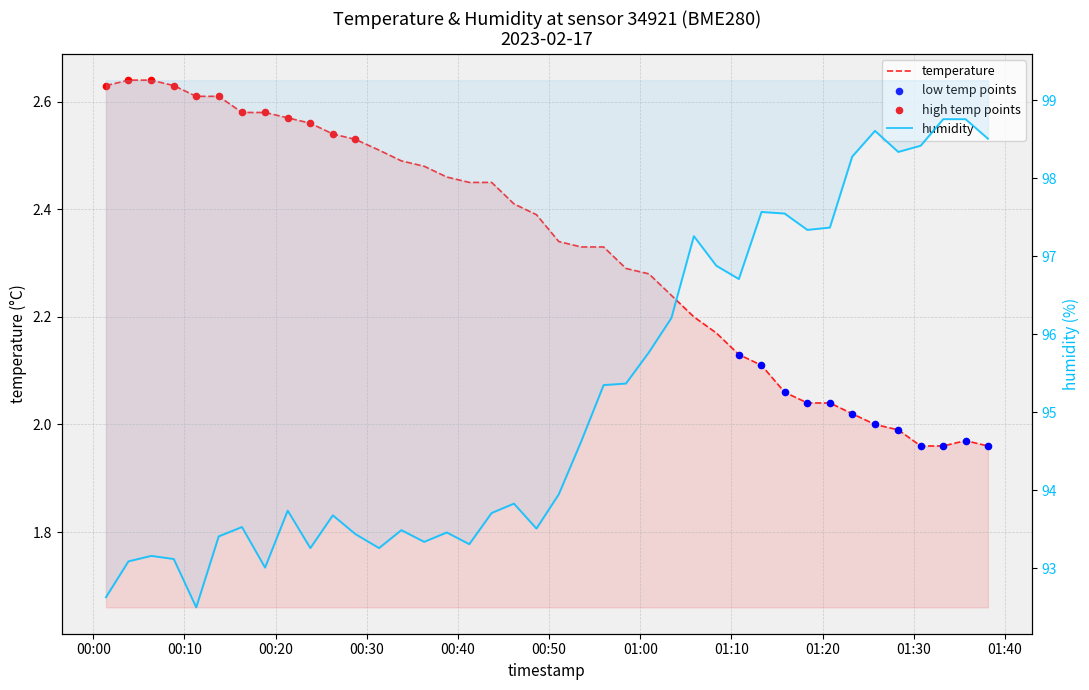

What is the total value across all series at 2023-02-17T01:33:14?

100.7